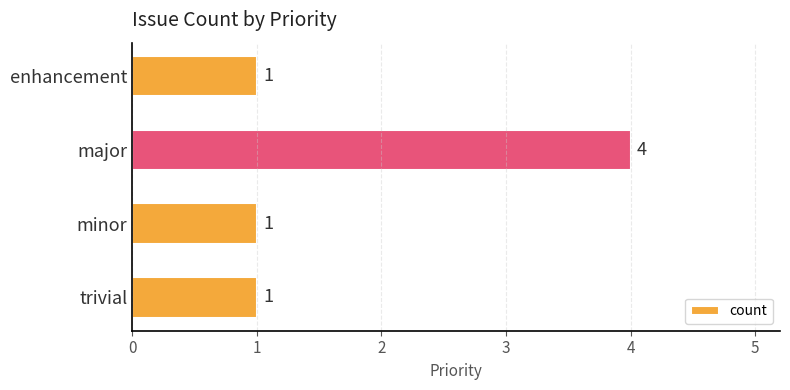

How many values exceed 1?

1